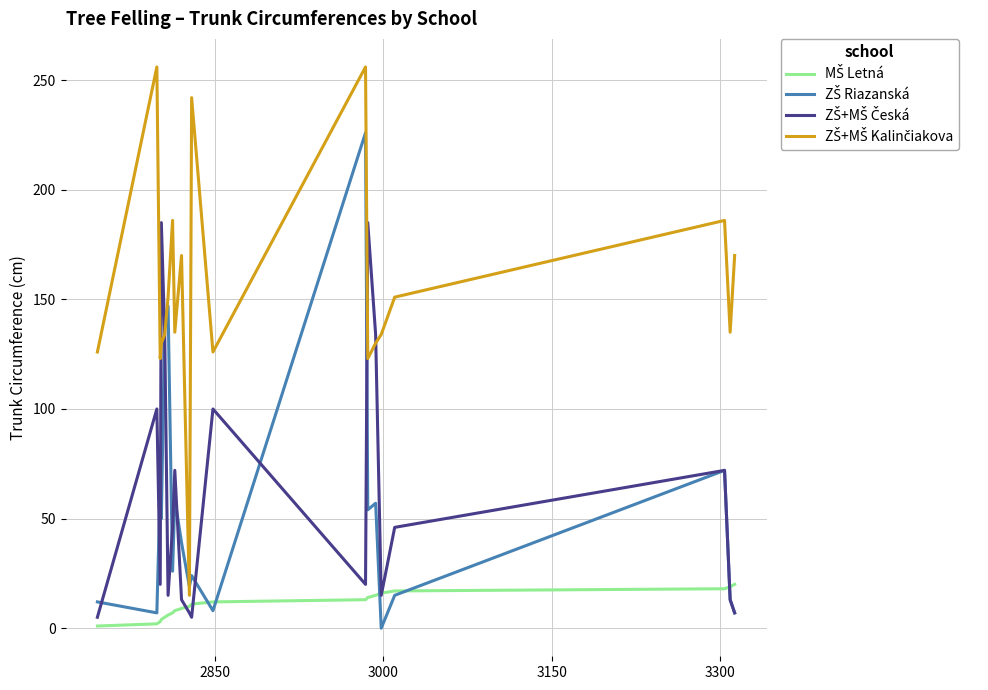

What is the greatest value displayed?

256